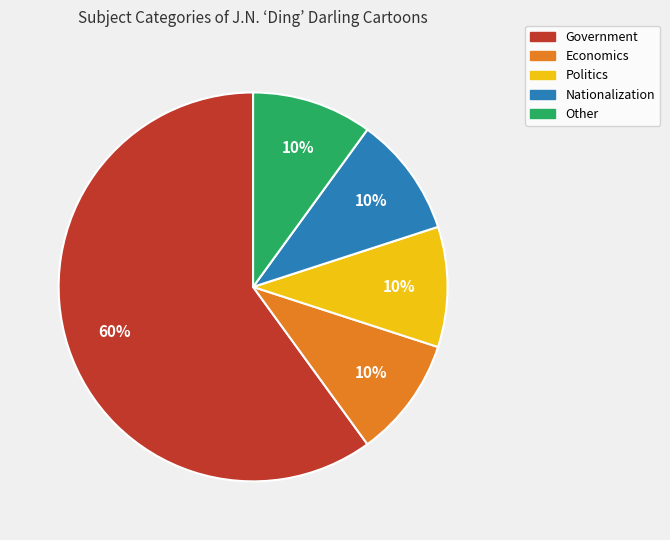

To the nearest percent, what portion does Politics represent?

10%